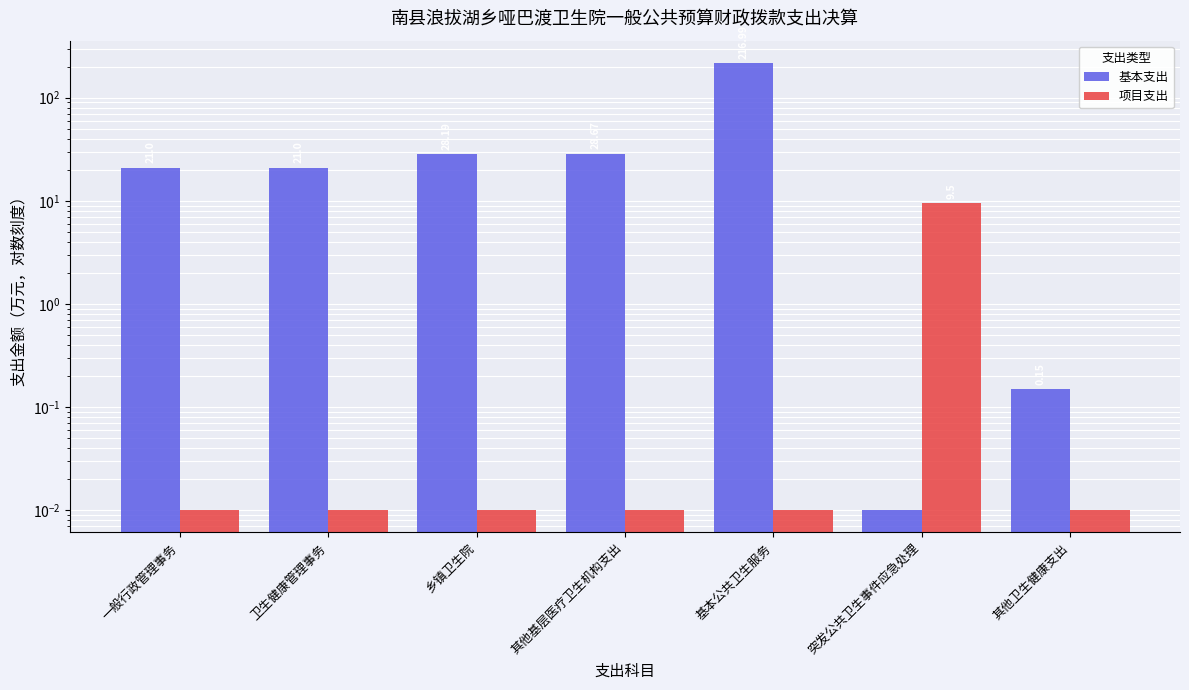

Rank the series by their average value, from lowest to highest.

项目支出, 基本支出